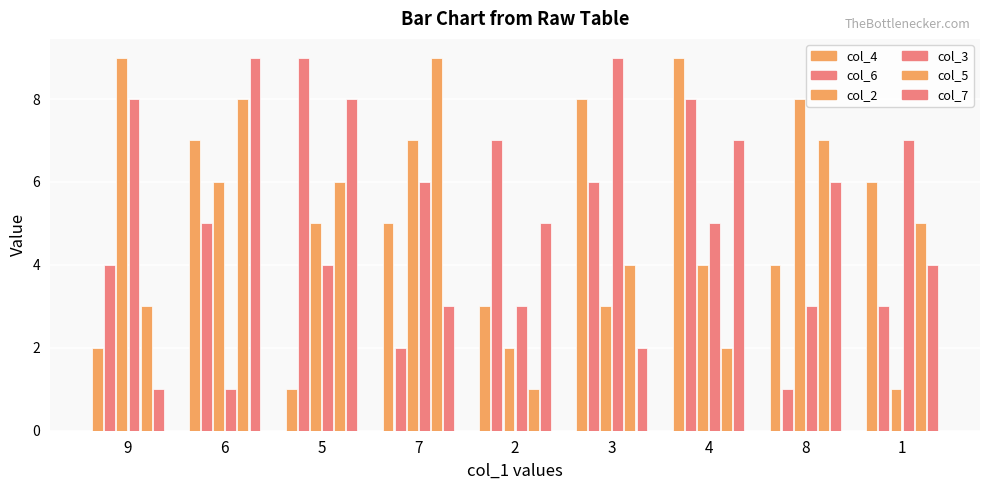

Count the number of categories in the chart.

9